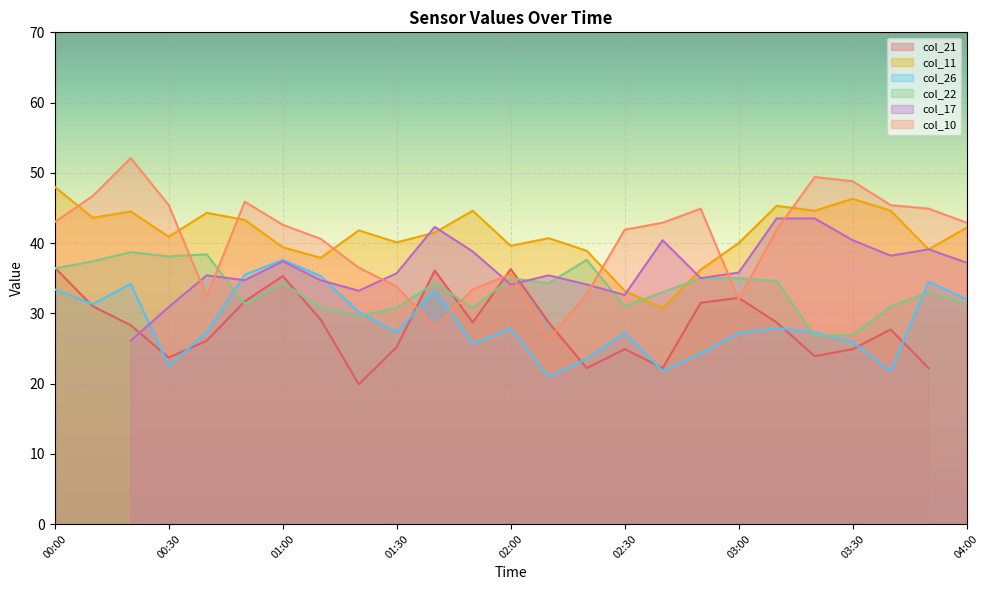

True or false: col_11 has a value of 69.1 at 01:00.

False